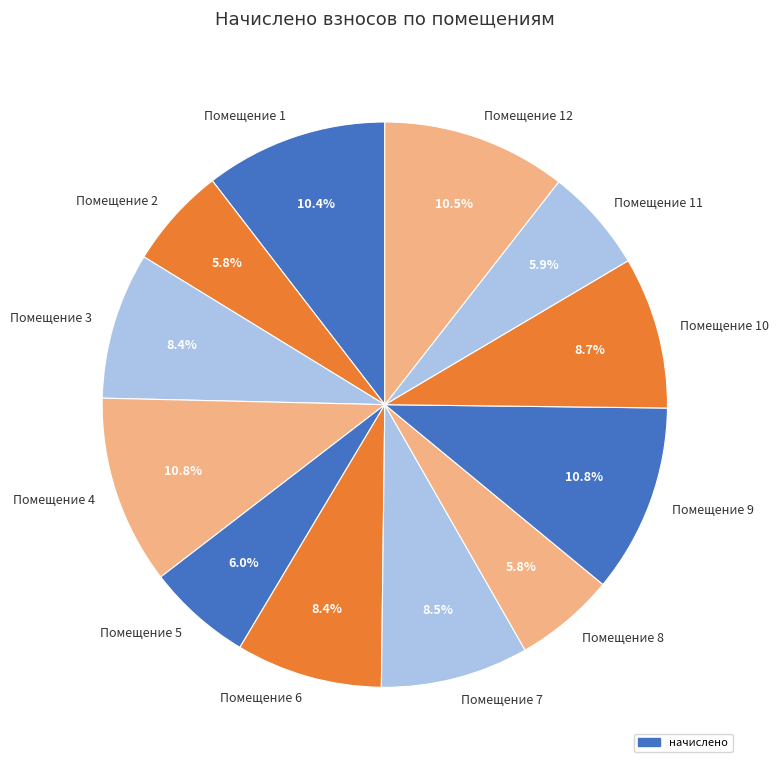

Combined, what portion of the pie is Помещение 12 and Помещение 8?

16.3%